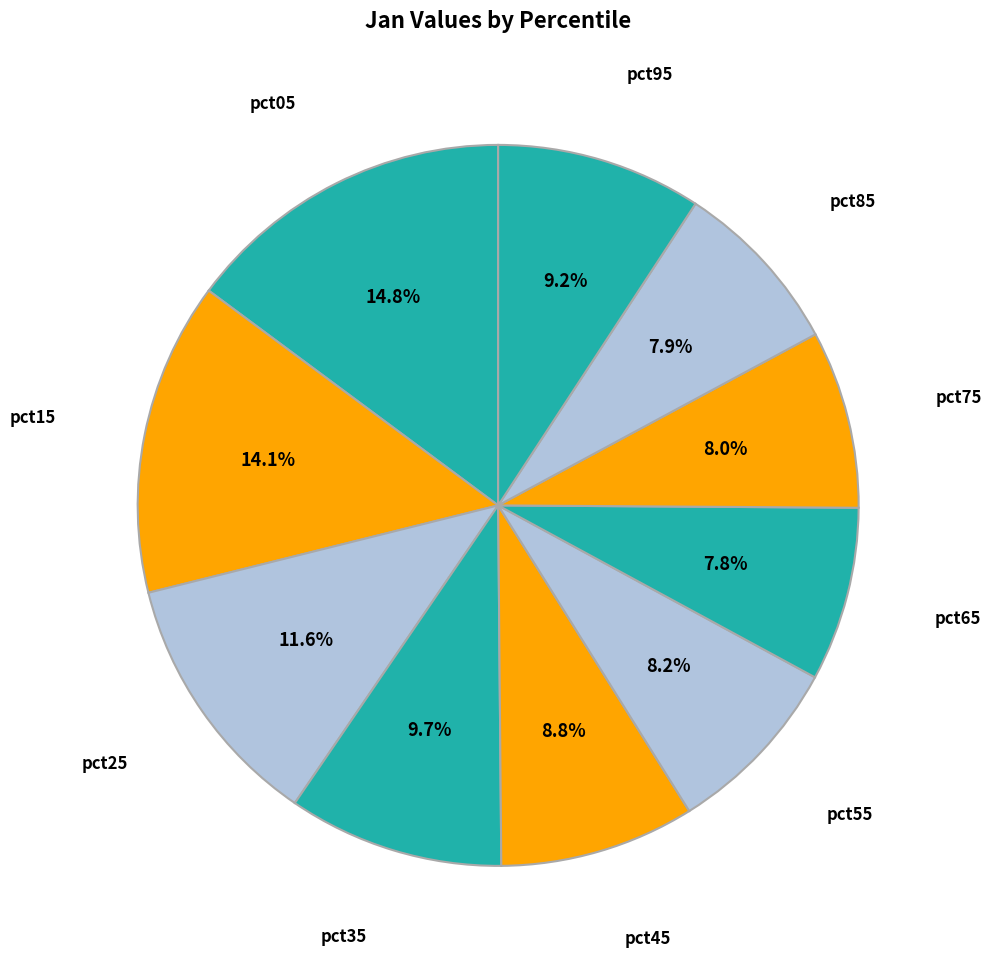

Which category has the biggest portion of the pie?

pct05